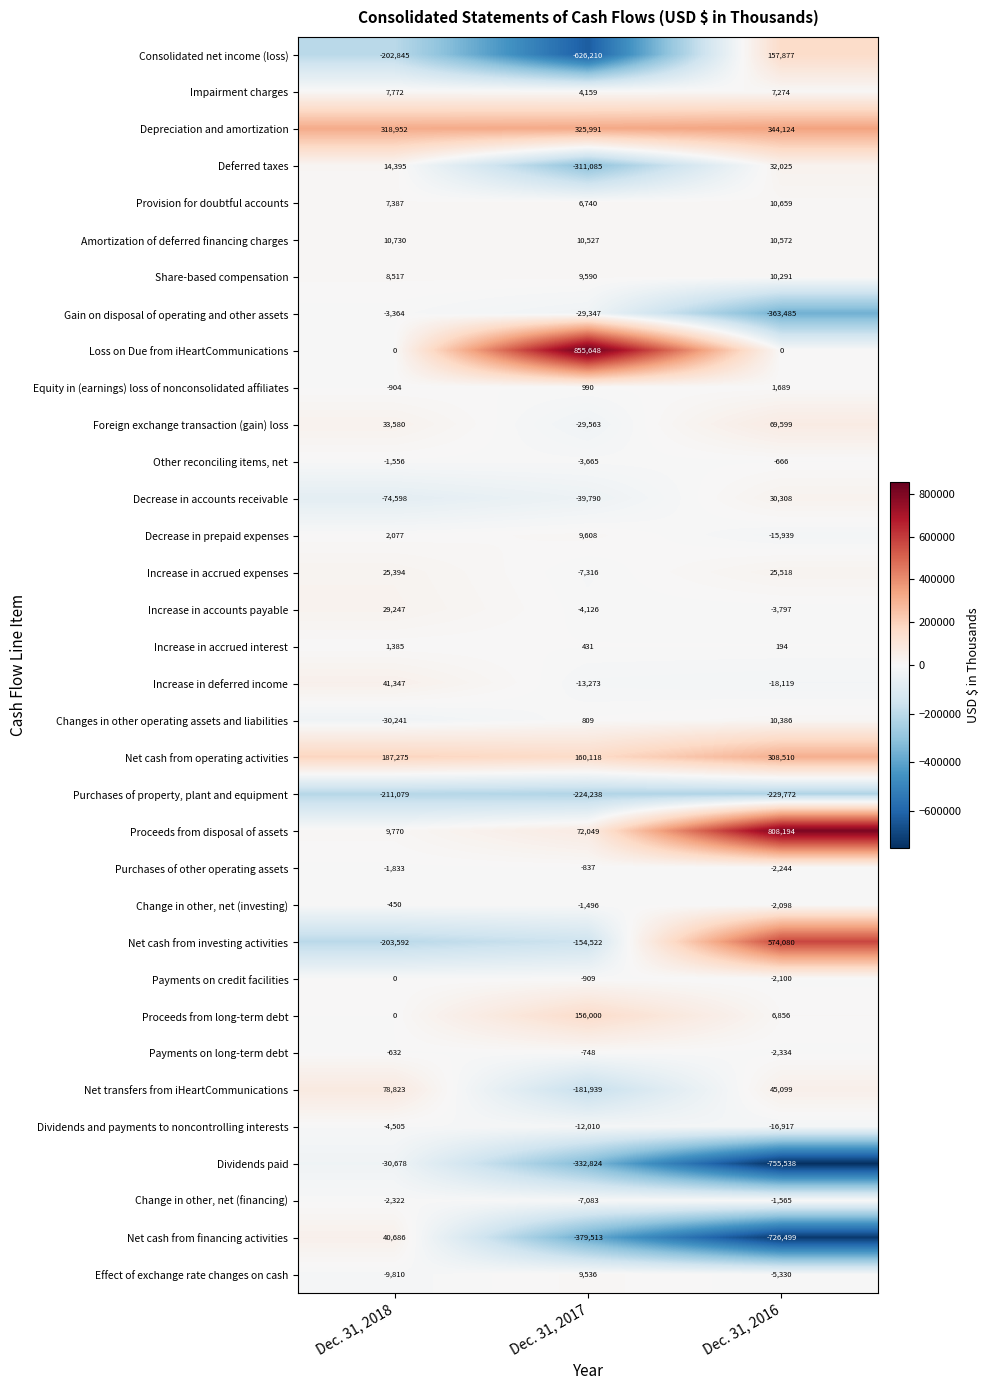

Which label corresponds to the largest value in the chart?

Dec. 31, 2017